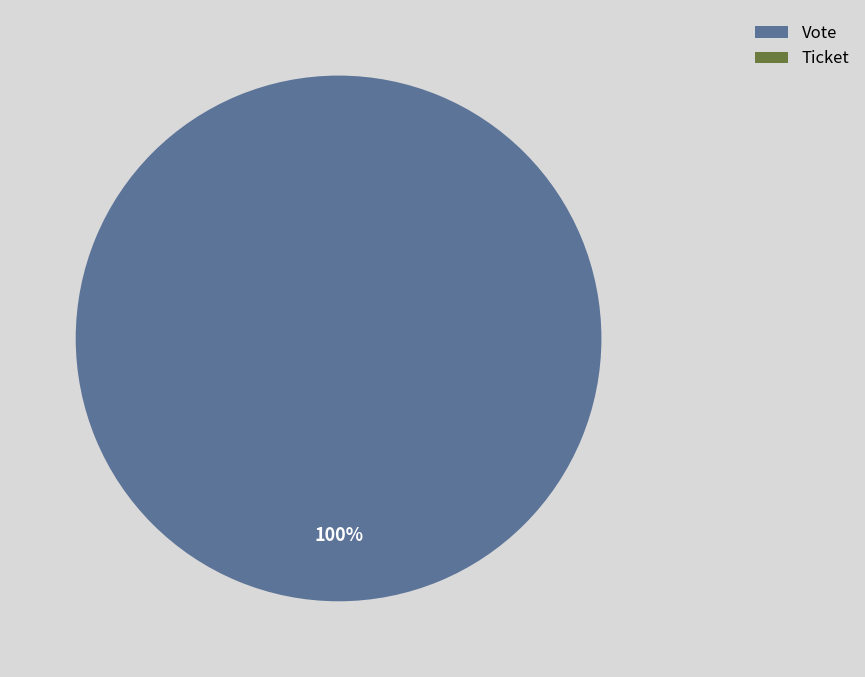

True or false: Vote accounts for 100% of the total.

True